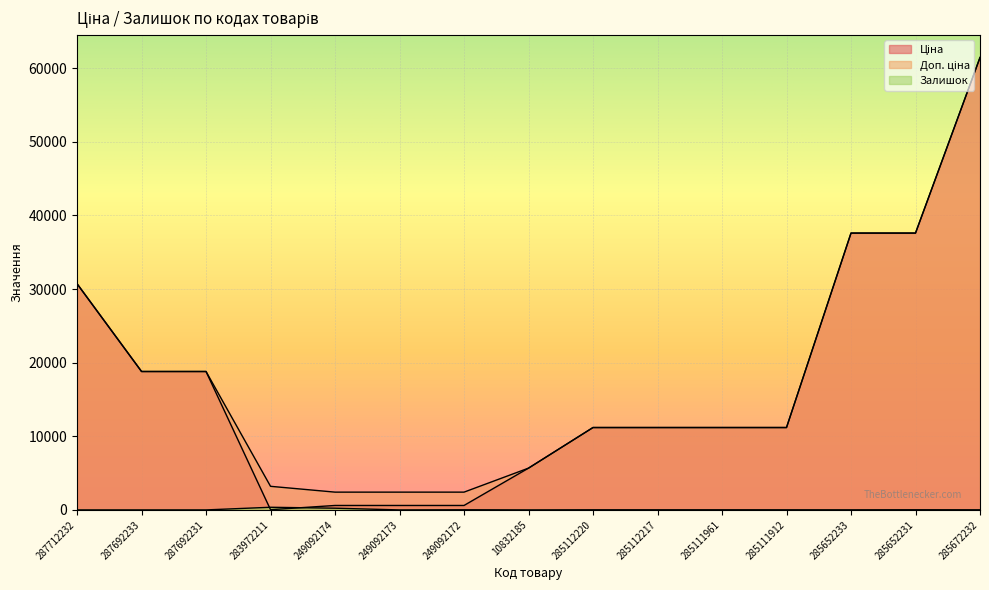

How many lines are shown in the chart?

3